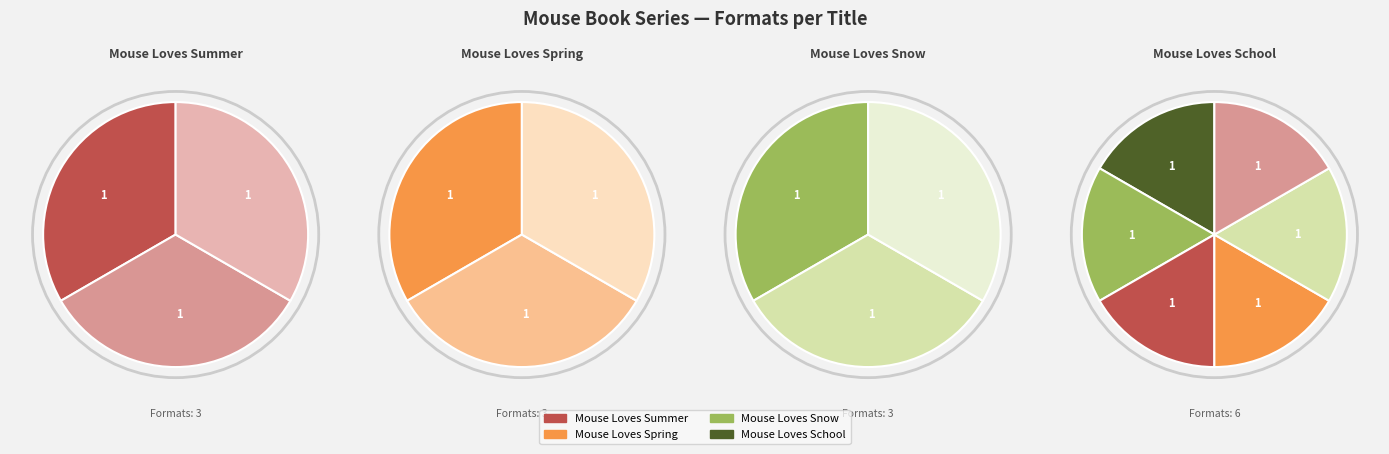

What is the total percentage of Mouse Loves Summer and Mouse Loves School?

60.0%